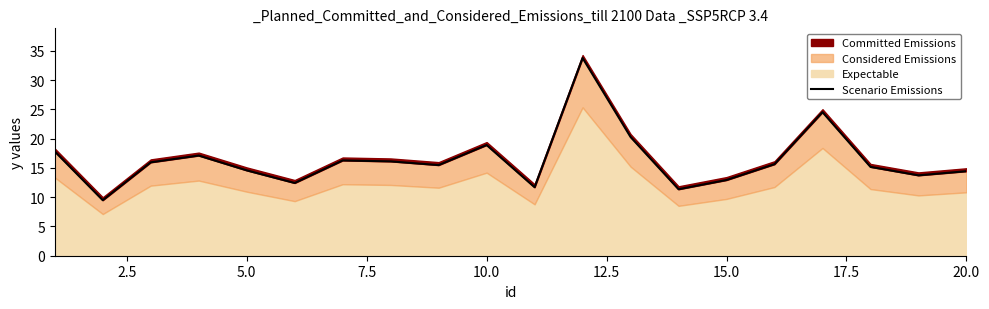

Count the number of categories in the chart.

20